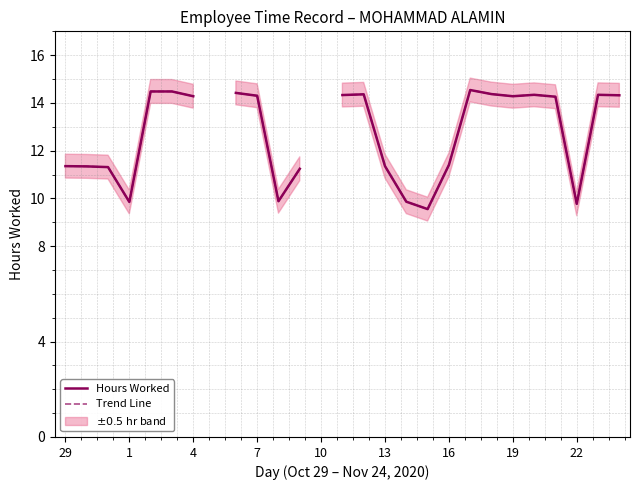

How many values in the Trend Line series exceed 14?

14